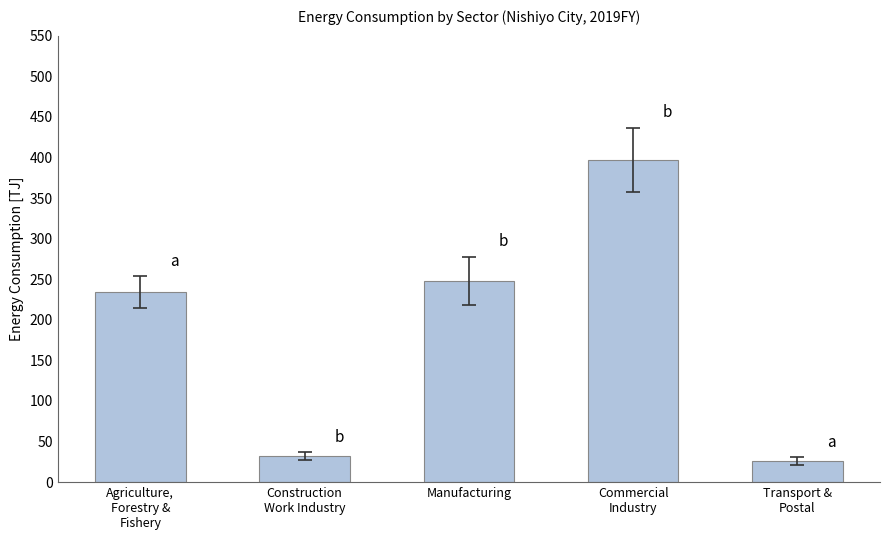

List the labels in order of value, largest first.

Commercial
Industry, Manufacturing, Agriculture,
Forestry &
Fishery, Construction
Work Industry, Transport &
Postal